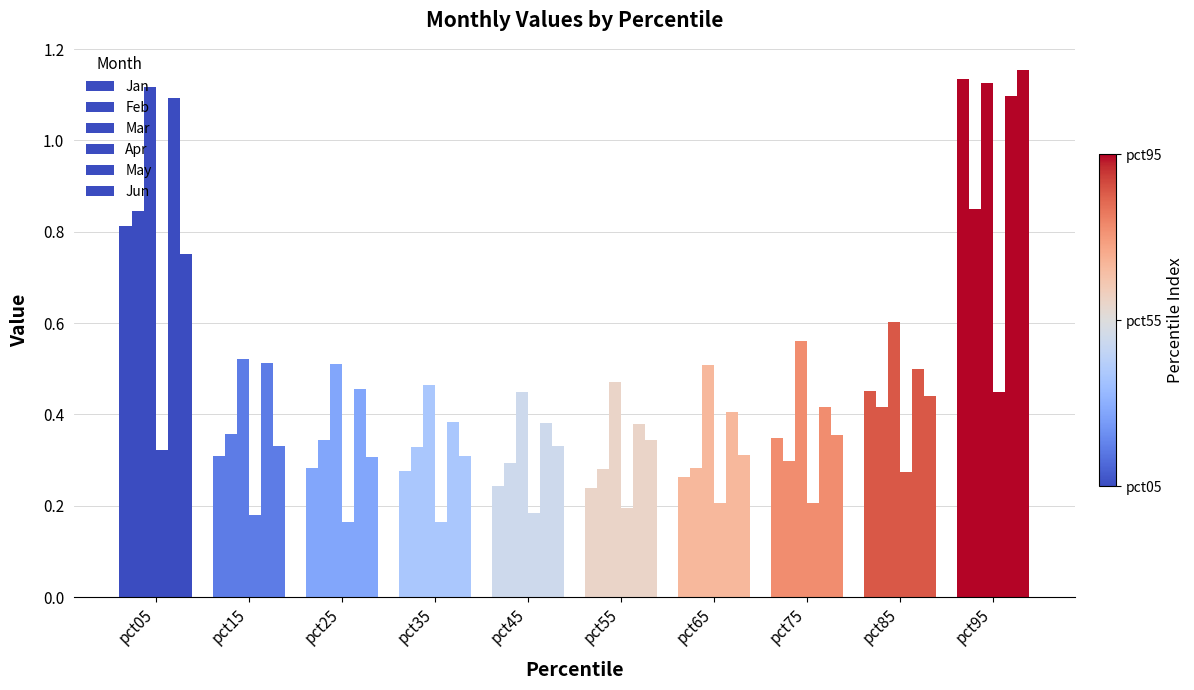

Reading left to right, transcribe all the data shown in this chart.

Jan: pct05=0.8	pct15=0.3	pct25=0.3	pct35=0.3	pct45=0.2	pct55=0.2	pct65=0.3	pct75=0.3	pct85=0.5	pct95=1.1
Feb: pct05=0.8	pct15=0.4	pct25=0.3	pct35=0.3	pct45=0.3	pct55=0.3	pct65=0.3	pct75=0.3	pct85=0.4	pct95=0.8
Mar: pct05=1.1	pct15=0.5	pct25=0.5	pct35=0.5	pct45=0.4	pct55=0.5	pct65=0.5	pct75=0.6	pct85=0.6	pct95=1.1
Apr: pct05=0.3	pct15=0.2	pct25=0.2	pct35=0.2	pct45=0.2	pct55=0.2	pct65=0.2	pct75=0.2	pct85=0.3	pct95=0.5
May: pct05=1.1	pct15=0.5	pct25=0.5	pct35=0.4	pct45=0.4	pct55=0.4	pct65=0.4	pct75=0.4	pct85=0.5	pct95=1.1
Jun: pct05=0.8	pct15=0.3	pct25=0.3	pct35=0.3	pct45=0.3	pct55=0.3	pct65=0.3	pct75=0.4	pct85=0.4	pct95=1.2